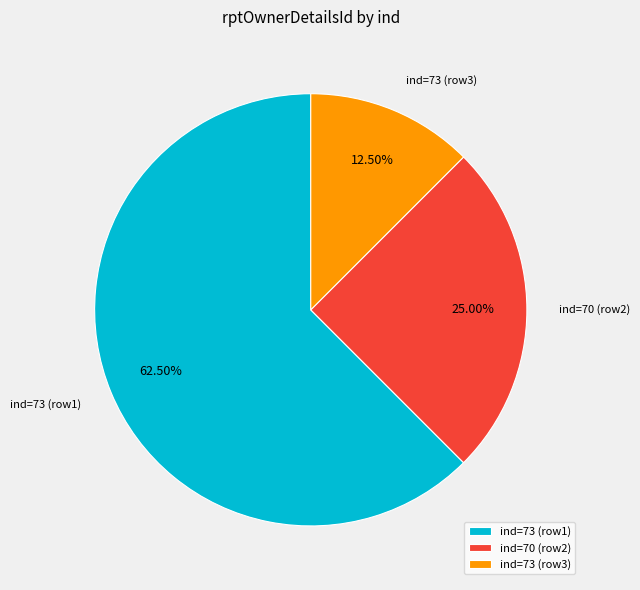

Rank the categories by value from highest to lowest.

ind=73 (row1), ind=70 (row2), ind=73 (row3)